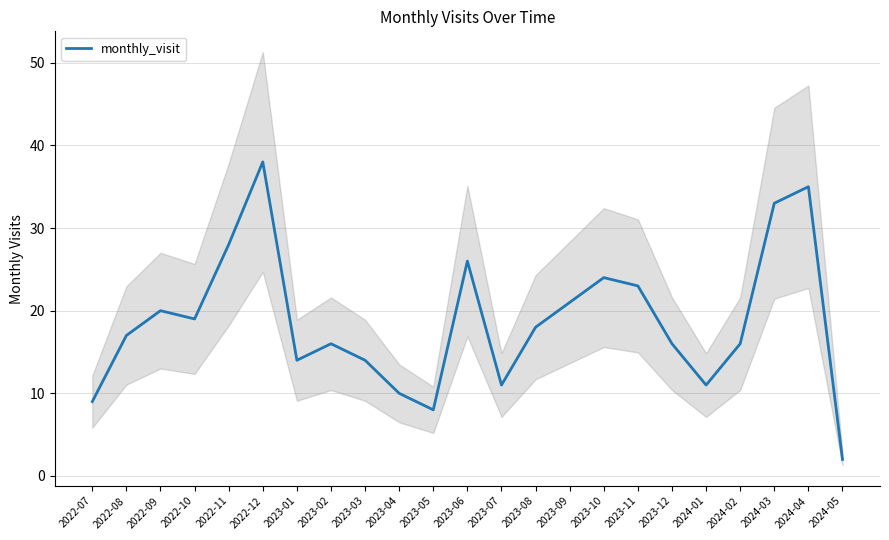

Where is the data nearest to the value 20?

2022-09